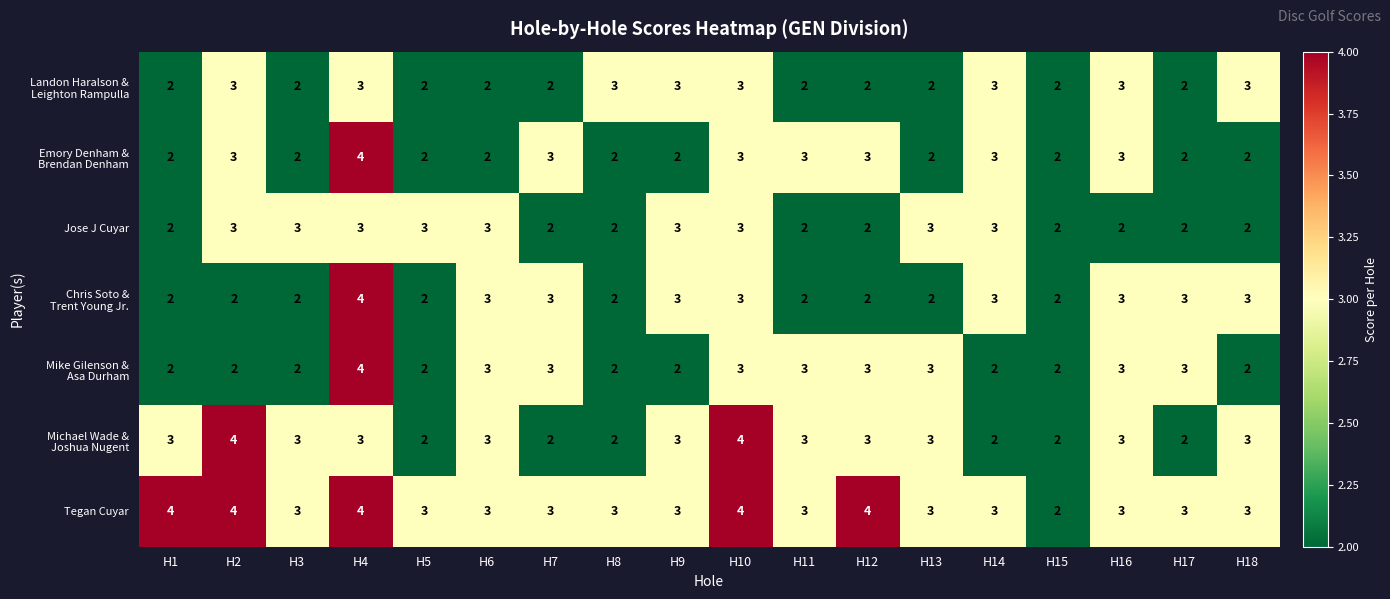

The value of Jose J Cuyar at H10 is 3. True or false?

True